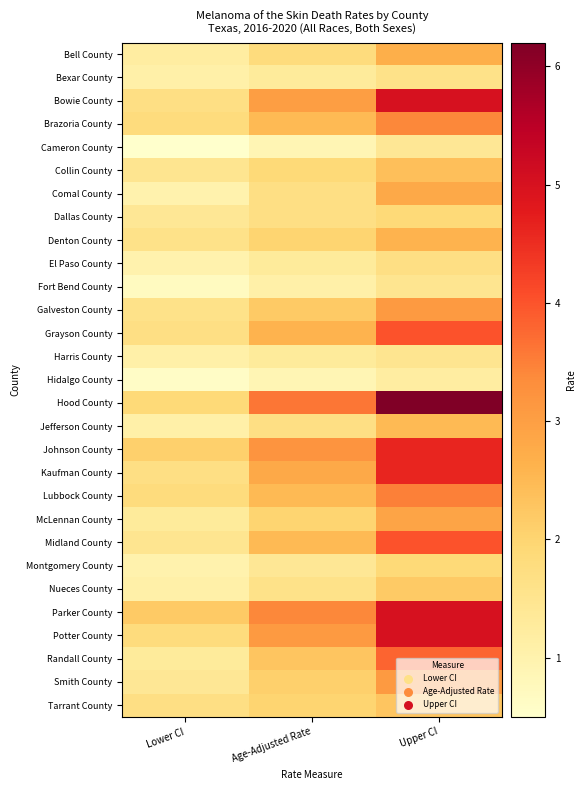

Which series changed the most between Age-Adjusted Rate and Upper CI?

Hood County